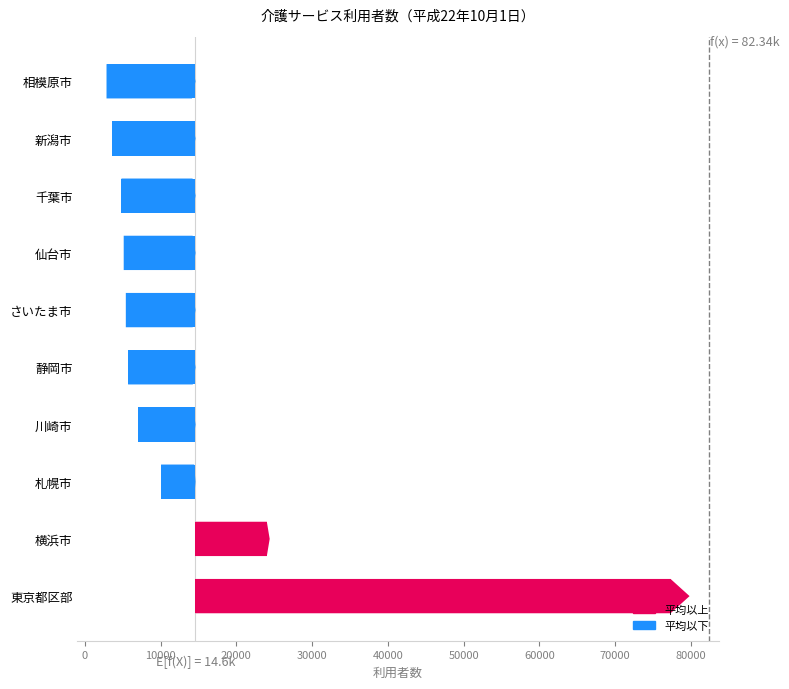

Which category has the lowest value in the 訪問介護 series?

相模原市